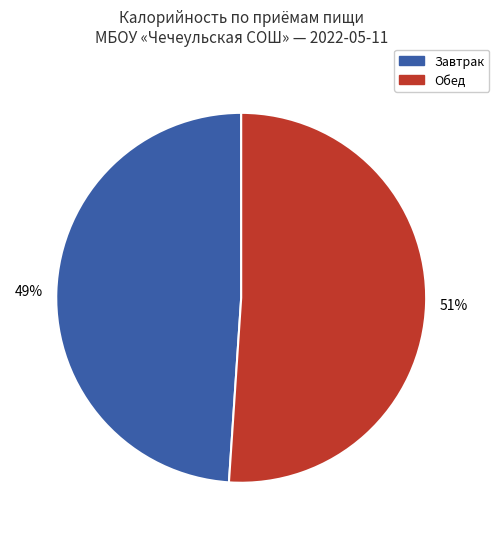

To the nearest percent, what is the average slice percentage?

50%